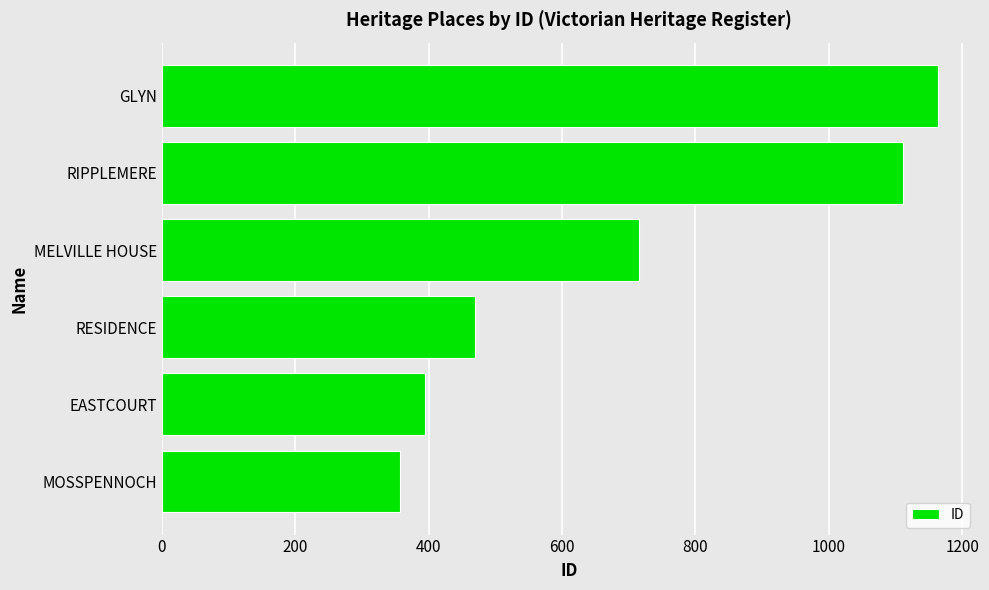

Reading bottom to top, list all the values displayed in this chart.

MOSSPENNOCH=357	EASTCOURT=394	RESIDENCE=470	MELVILLE HOUSE=716	RIPPLEMERE=1111	GLYN=1163